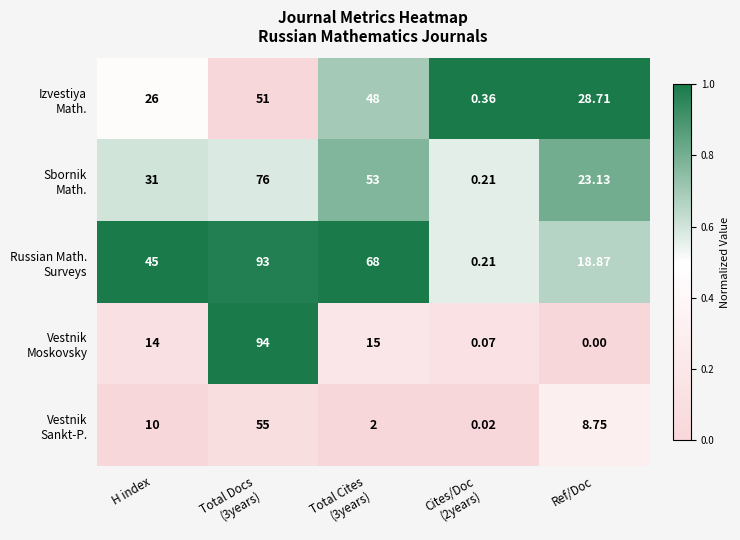

What is the total value across all series at Cites/Doc
(2years)?

0.9